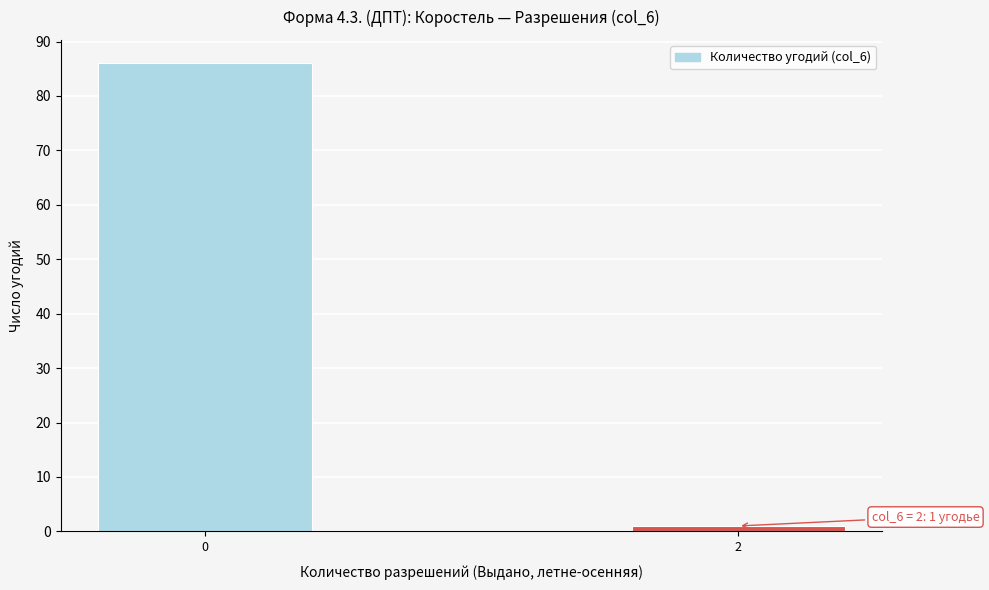

Reading left to right, extract all data points from this chart.

86	1